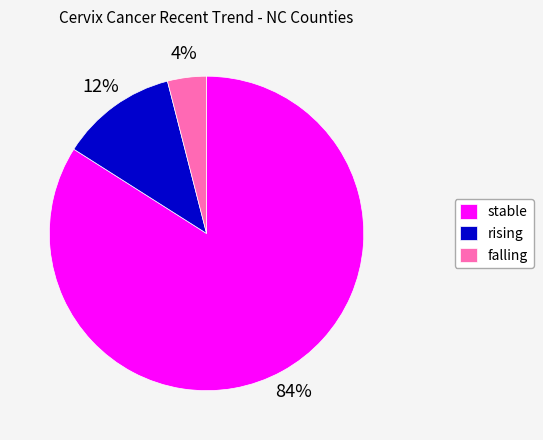

Is it true that stable is 84% of the pie?

True